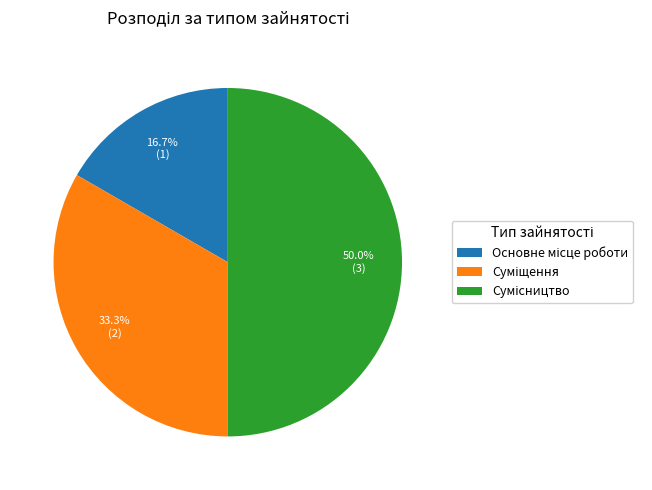

How many slices are in this pie chart?

3